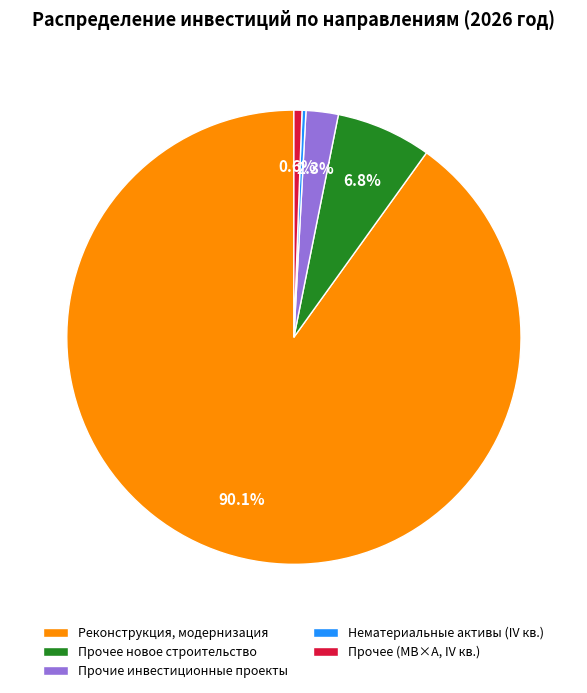

Which category has the biggest portion of the pie?

Реконструкция, модернизация